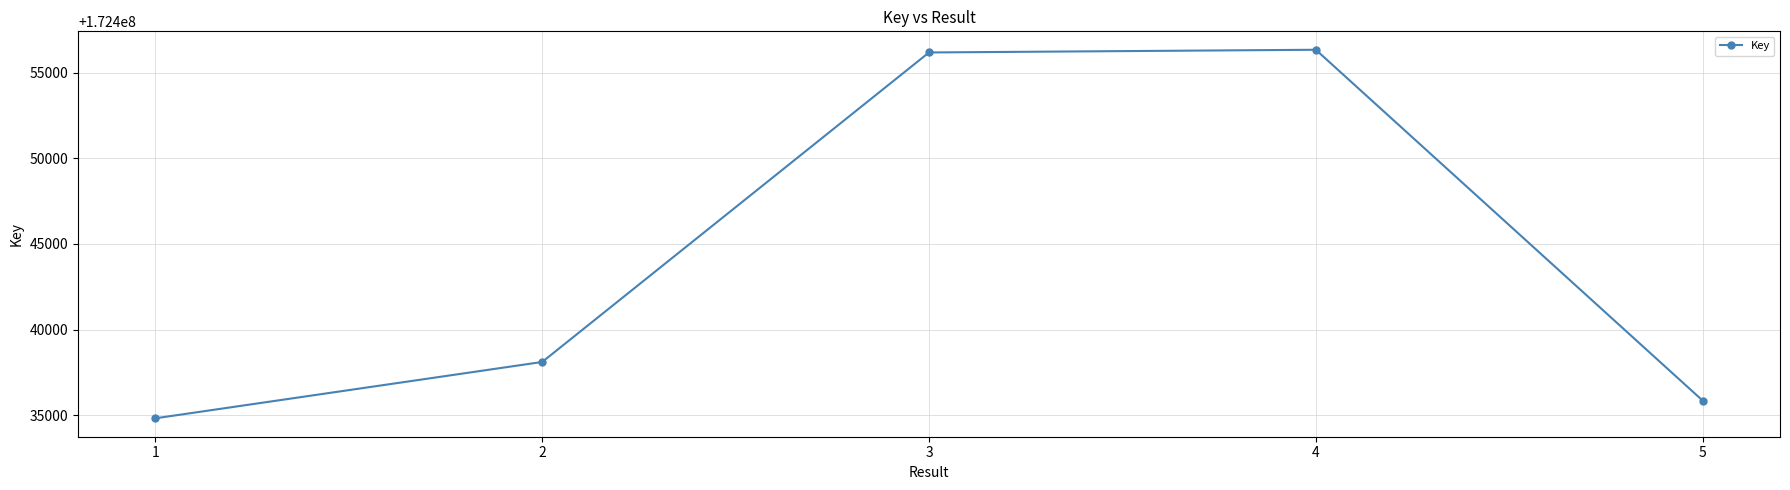

The value at 3 is 172456172. True or false?

True